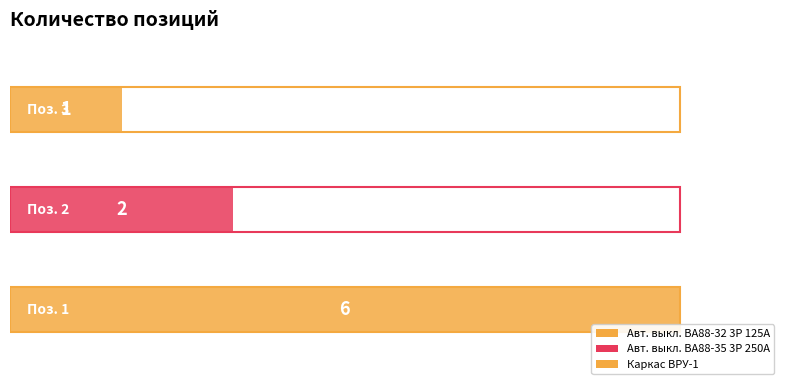

What is the sum of the values at 3 and 2?

3